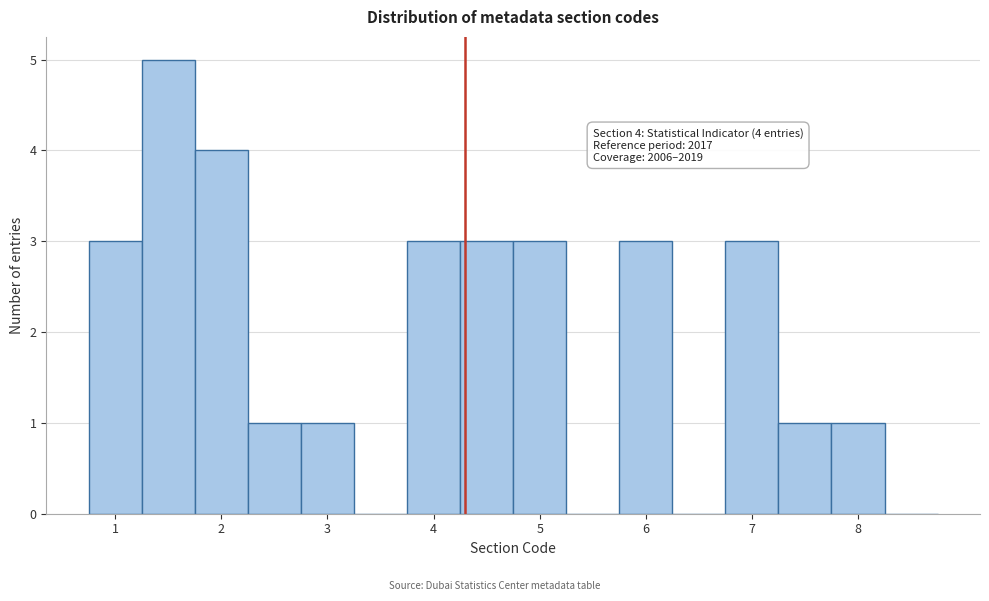

Over which range of the x-axis is the bar tallest?

1.25 to 1.75